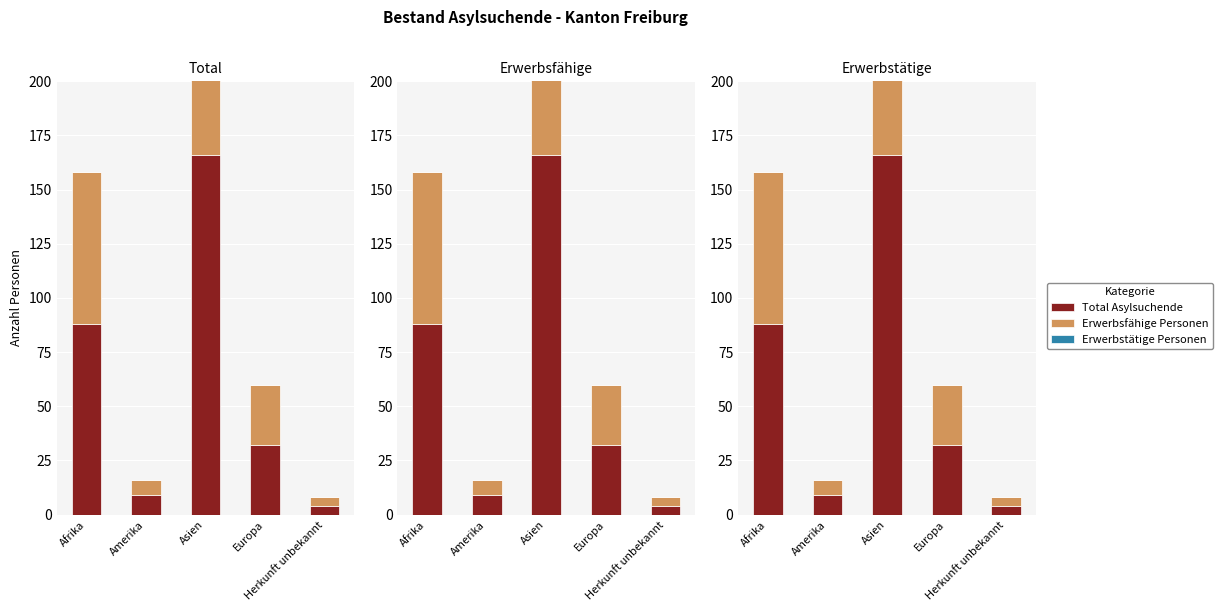

What is the difference between the second highest and minimum values in the Erwerbsfähige Personen series?

66